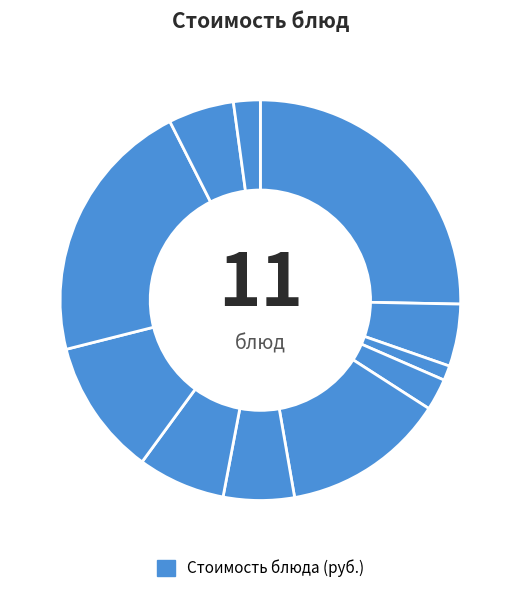

Which slice is the largest?

Сырники творожные